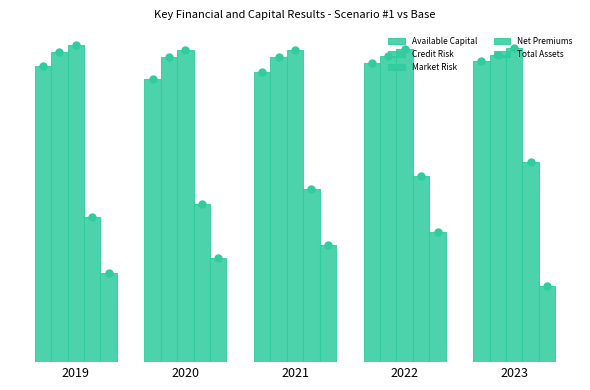

The Available Capital series shows 171 at 2022. True or false?

False